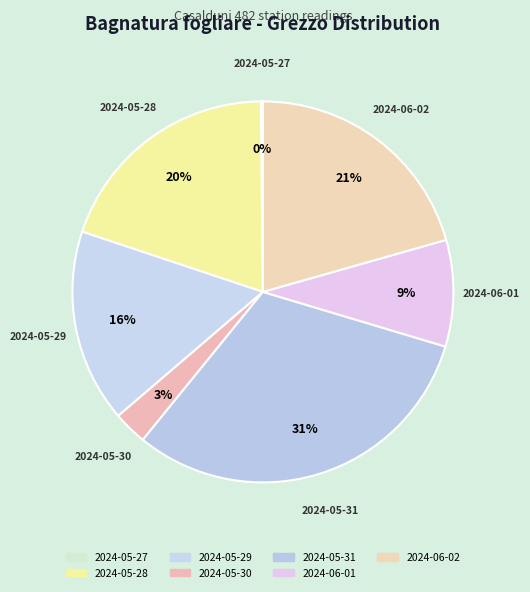

Which slice is the largest?

2024-05-31